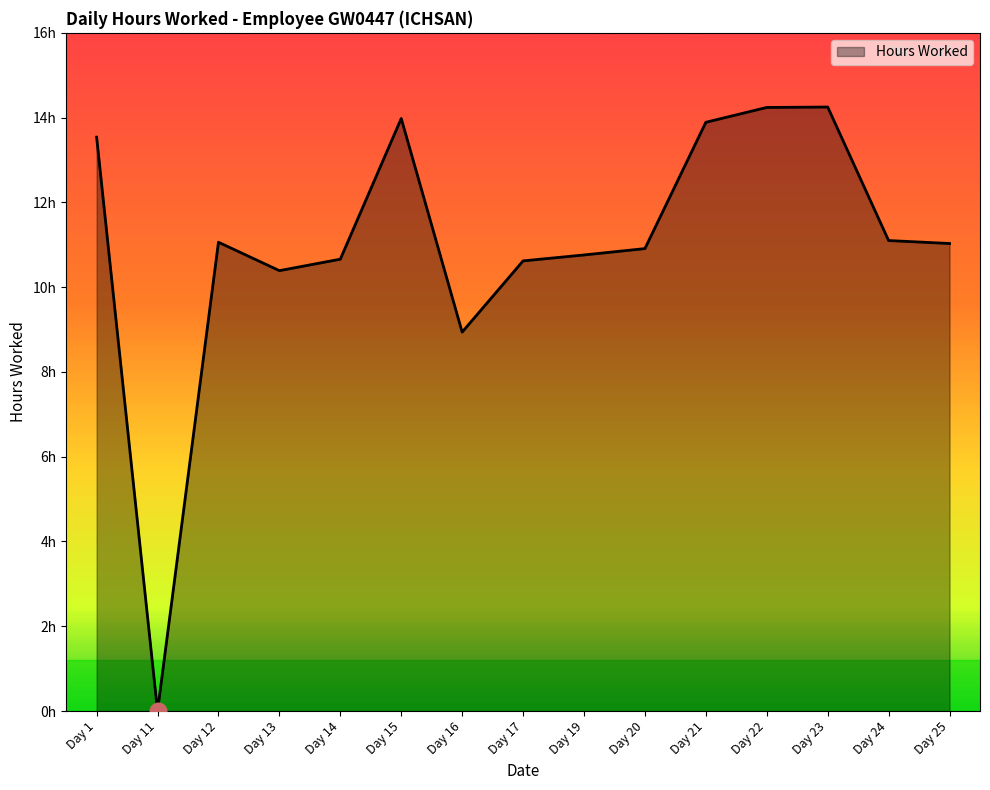

Where is the data nearest to the value 7?

Day 16